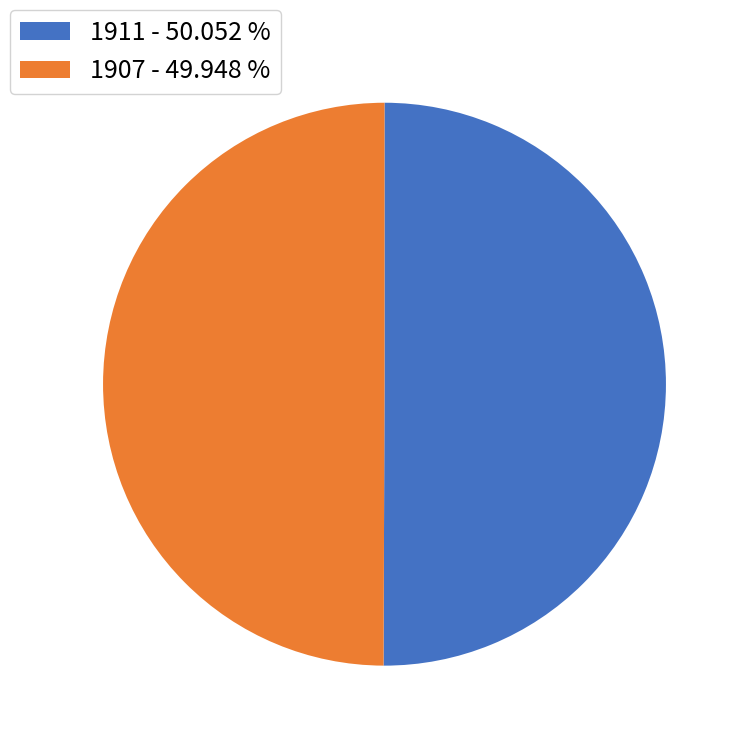

How many segments does this pie chart have?

2